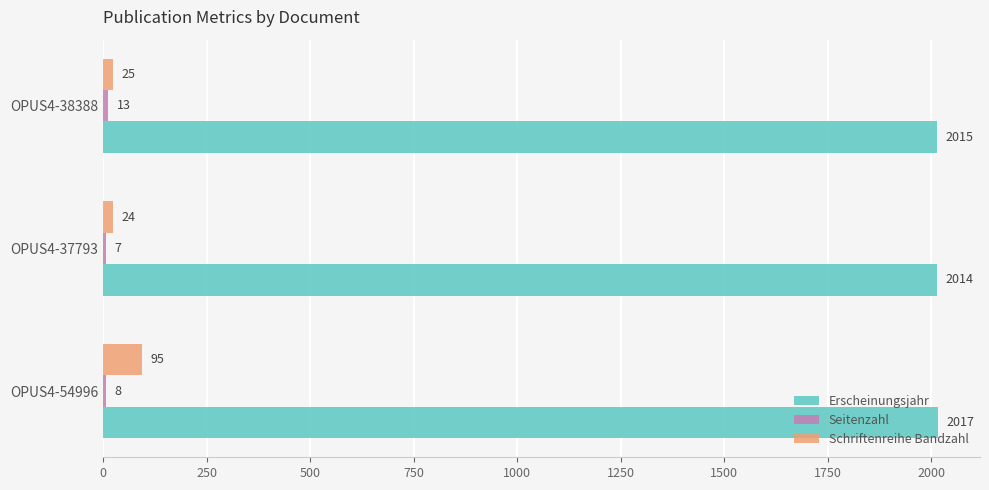

At how many categories does at least one series exceed 95?

3